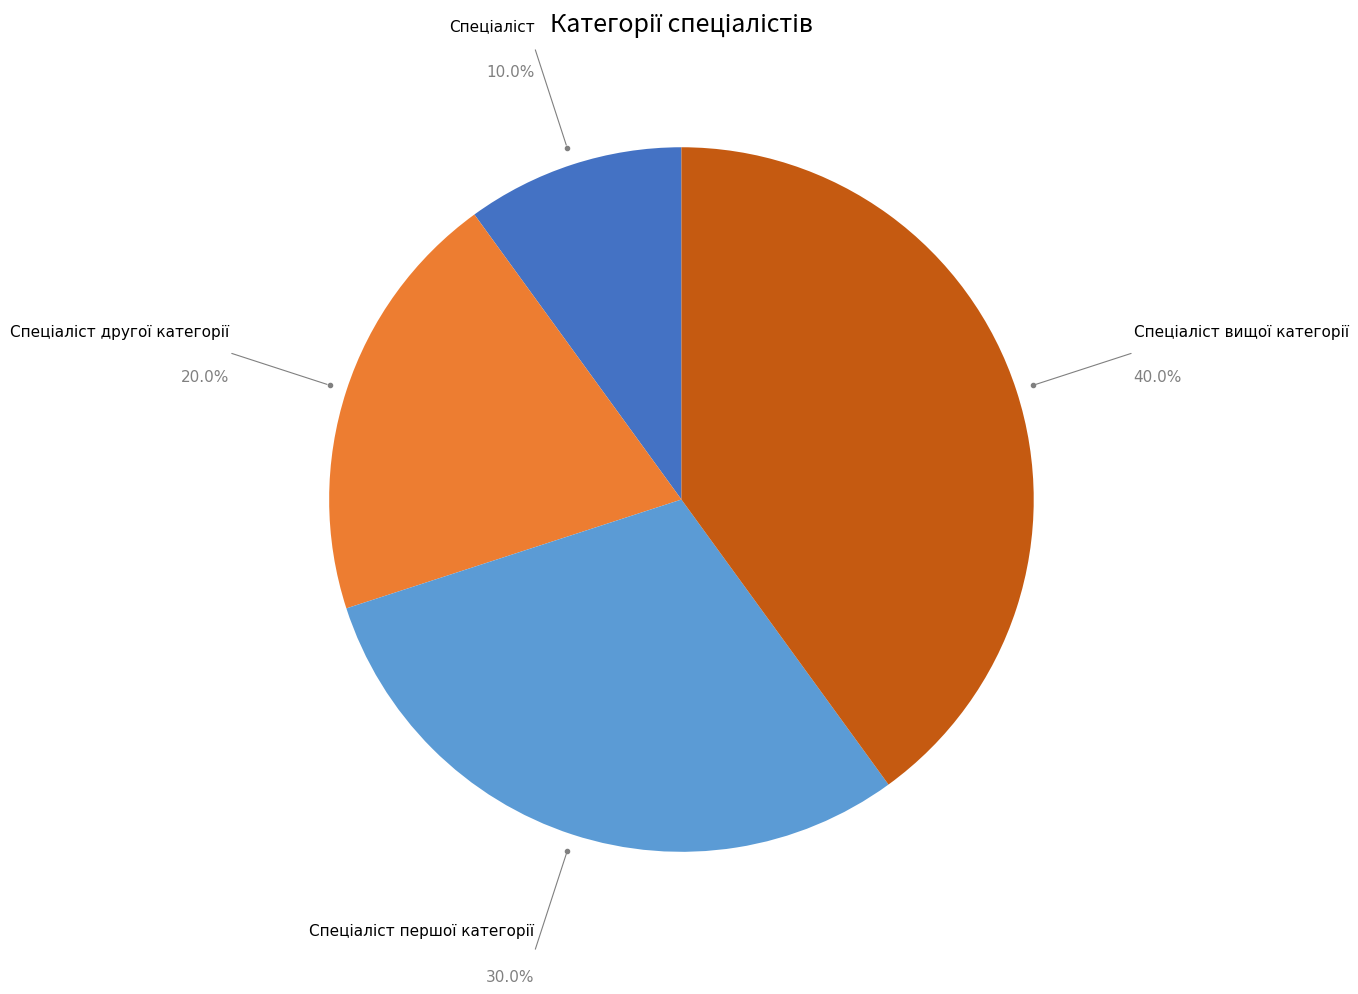

Does any single category account for the majority?

No